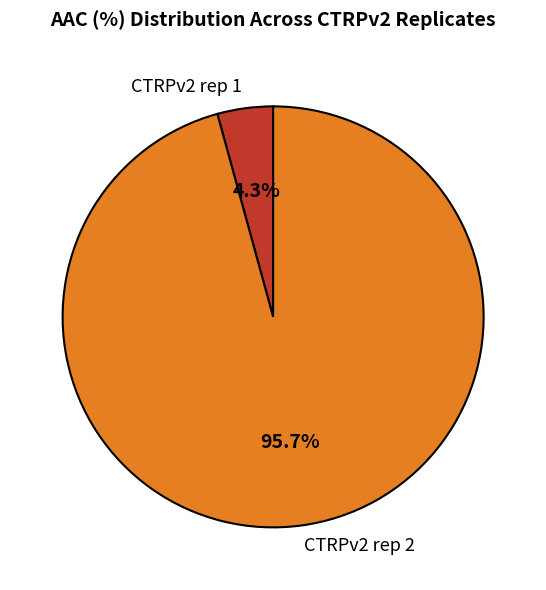

Rank the categories by value from lowest to highest.

CTRPv2 rep 1, CTRPv2 rep 2